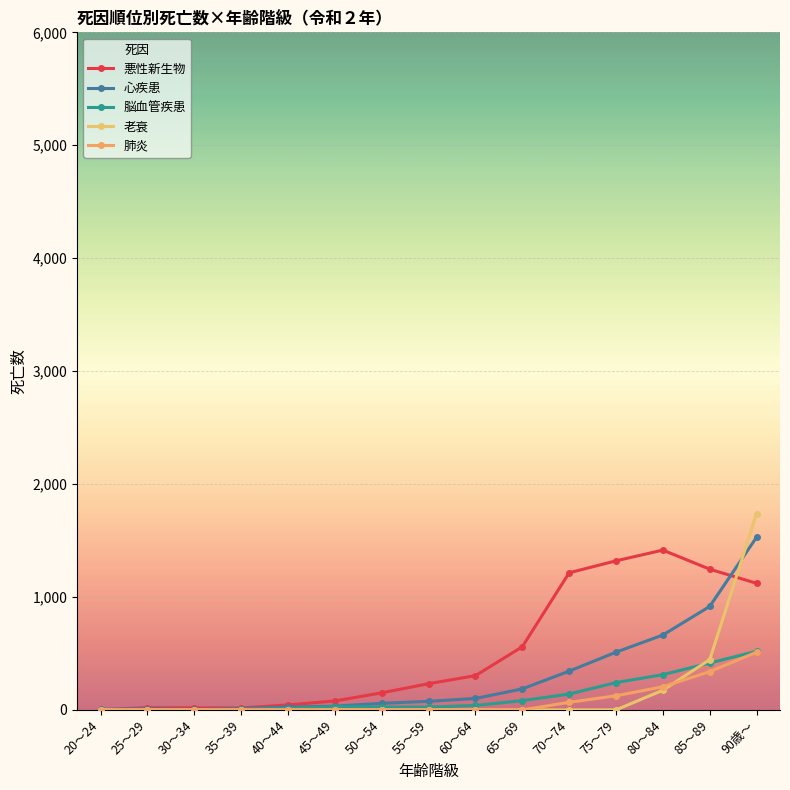

Where is 肺炎 nearest to the value 255?

80～84